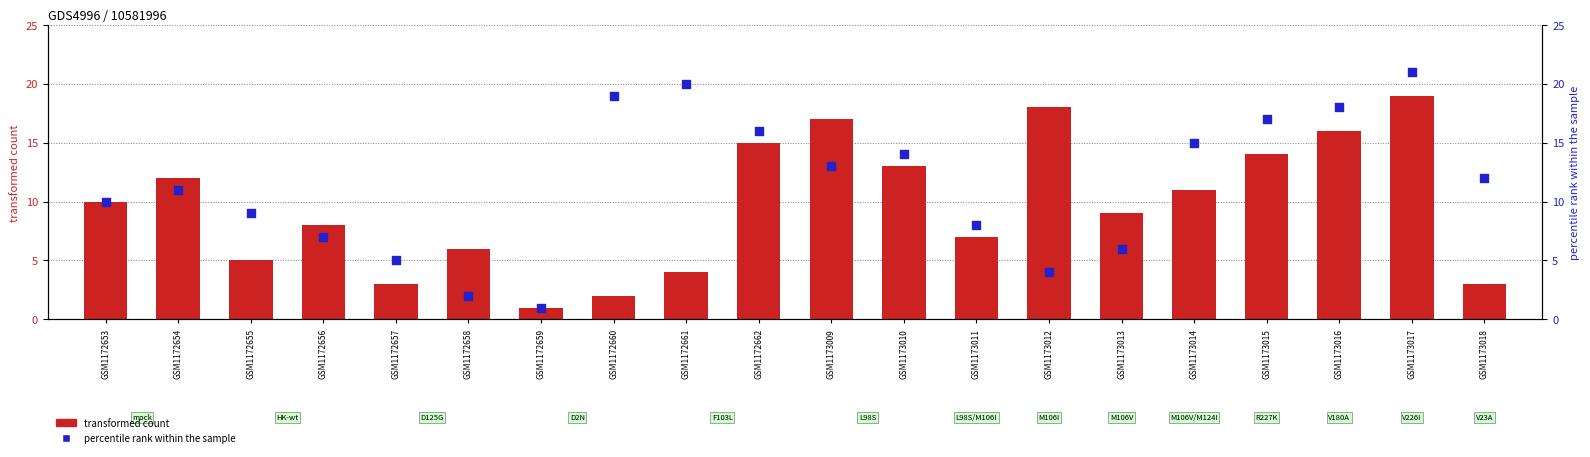

What is the total value across all series at GSM1172662?

31